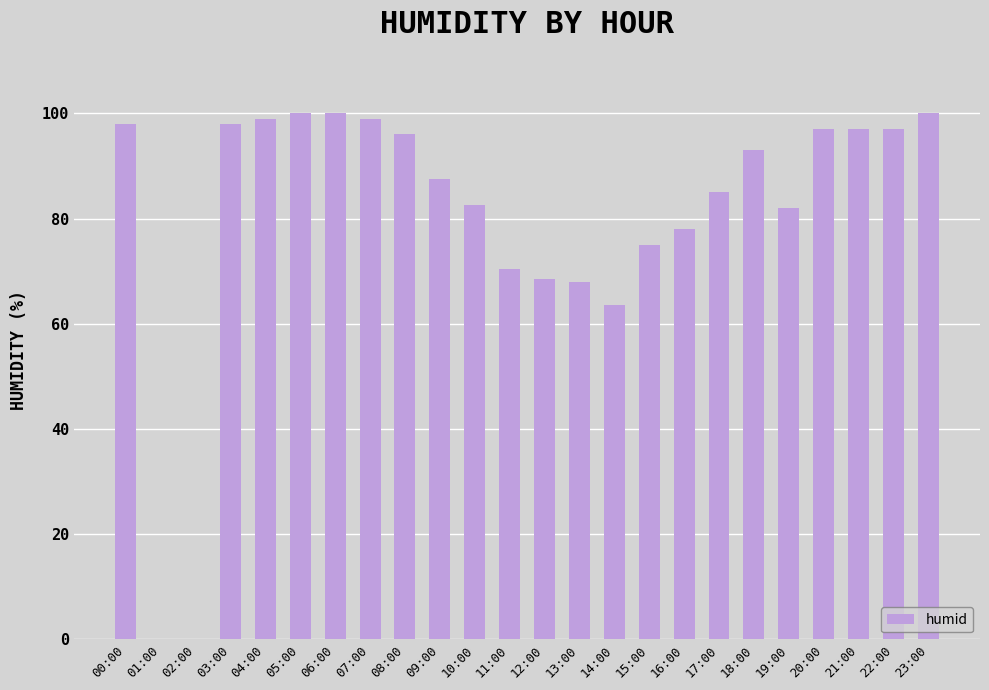

Between 18:00 and 09:00, which is larger?

18:00